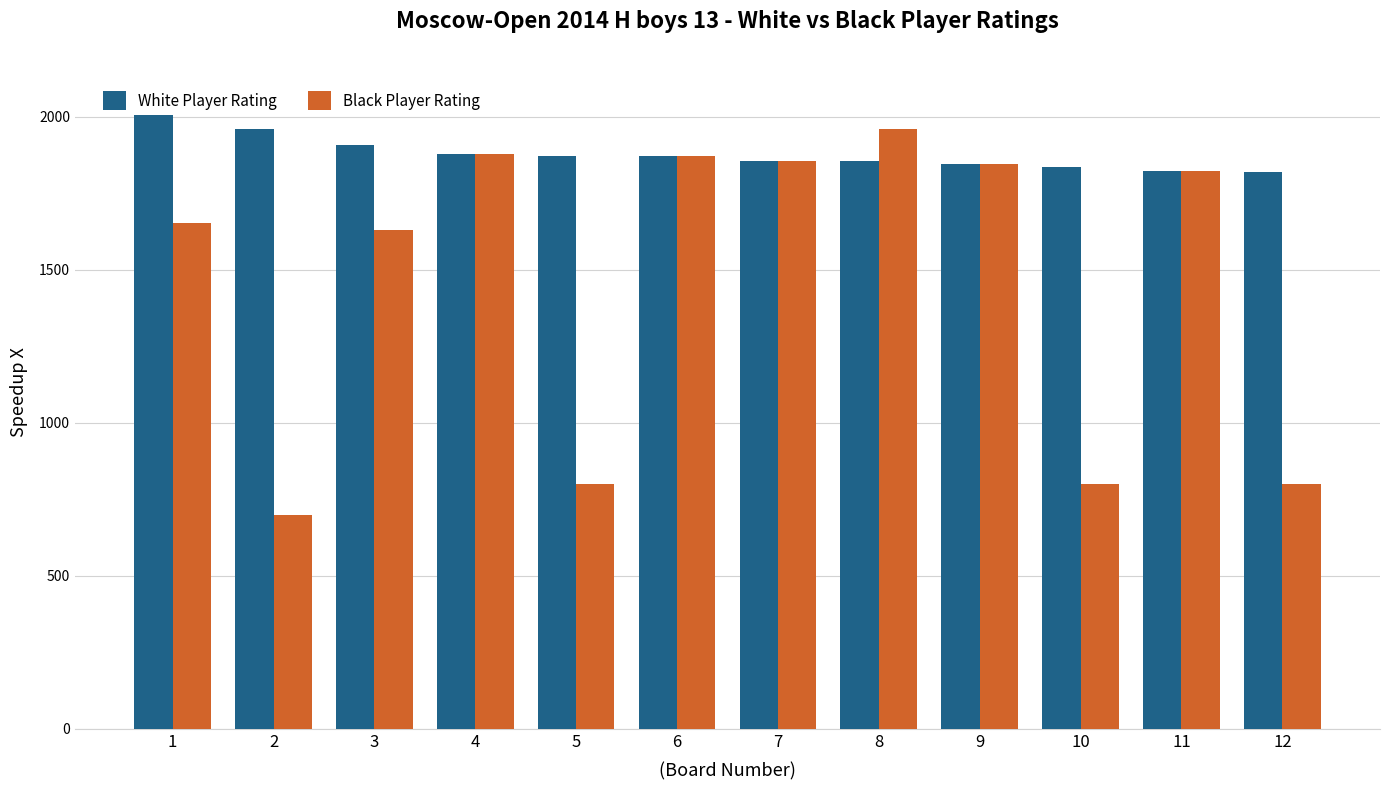

Rank the series by their average value, from highest to lowest.

White Player Rating, Black Player Rating